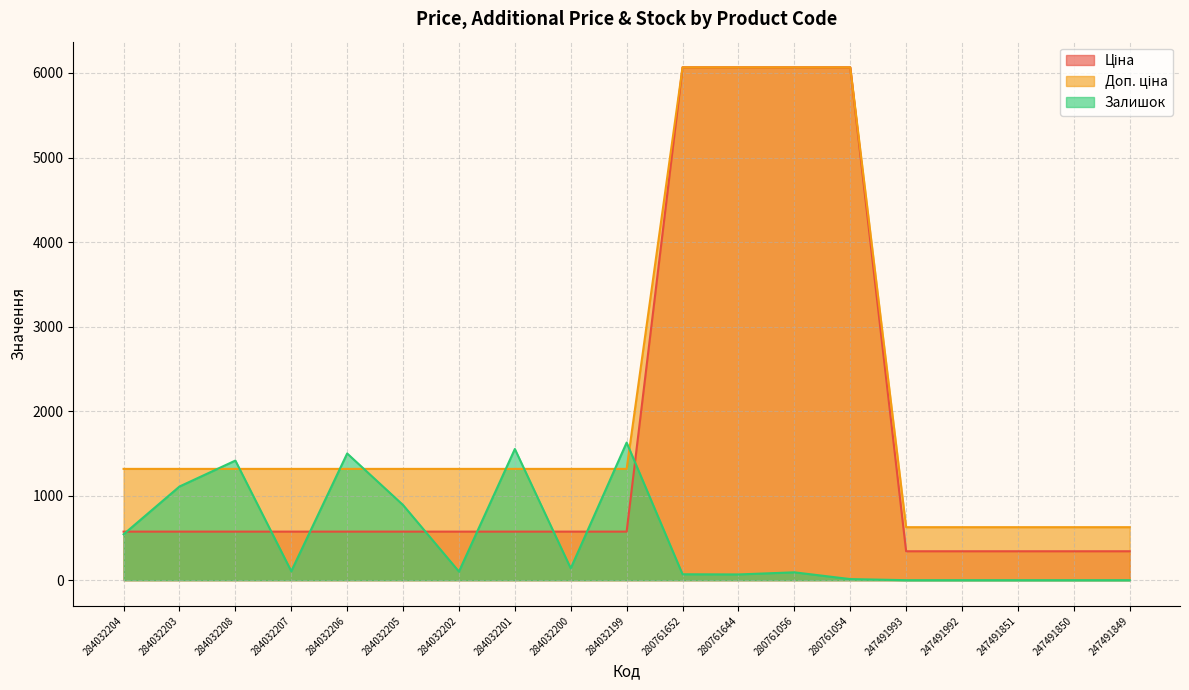

At which category is the sum across all series the highest?

280761056